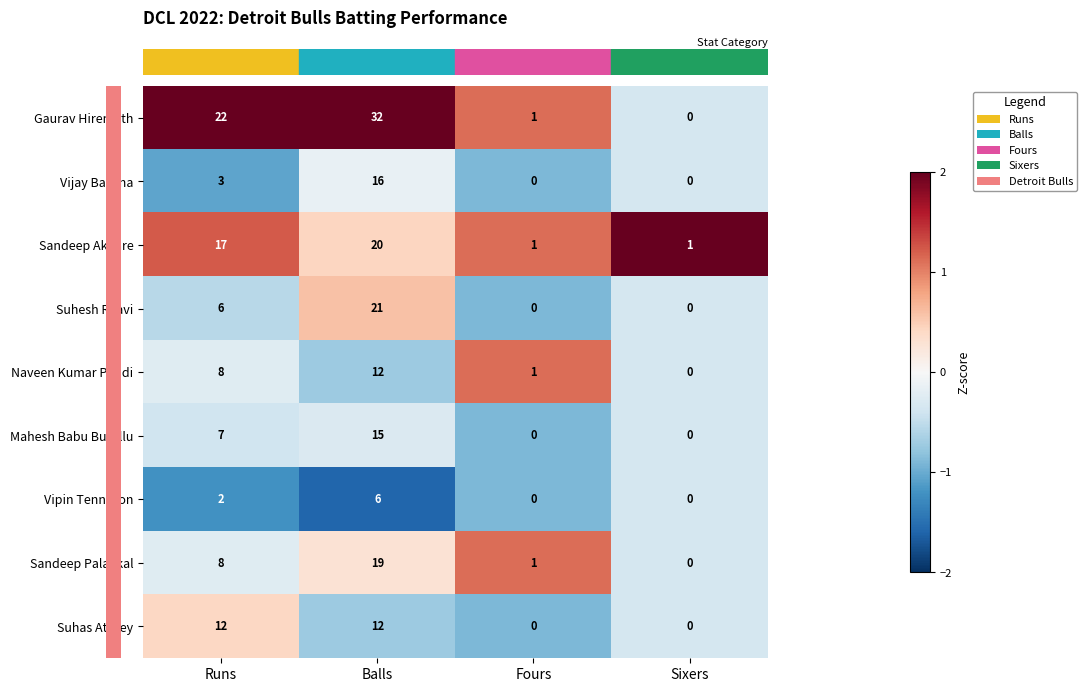

The Vipin Tennyson series shows 0 at Fours. True or false?

True